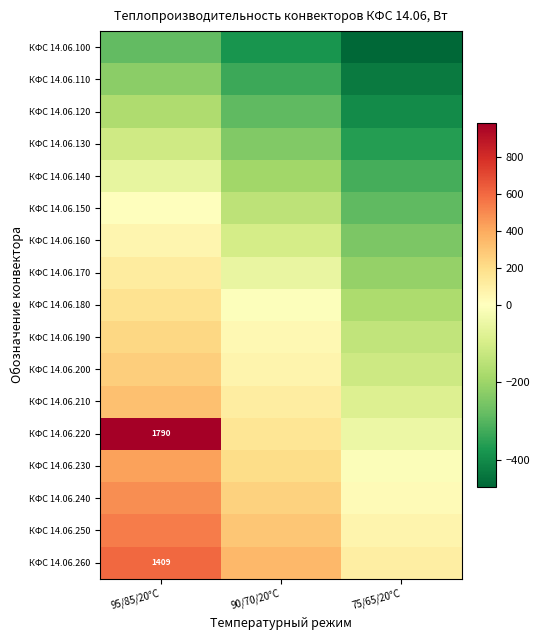

Which has a higher value, 90/70/20°С or 95/85/20°С?

95/85/20°С